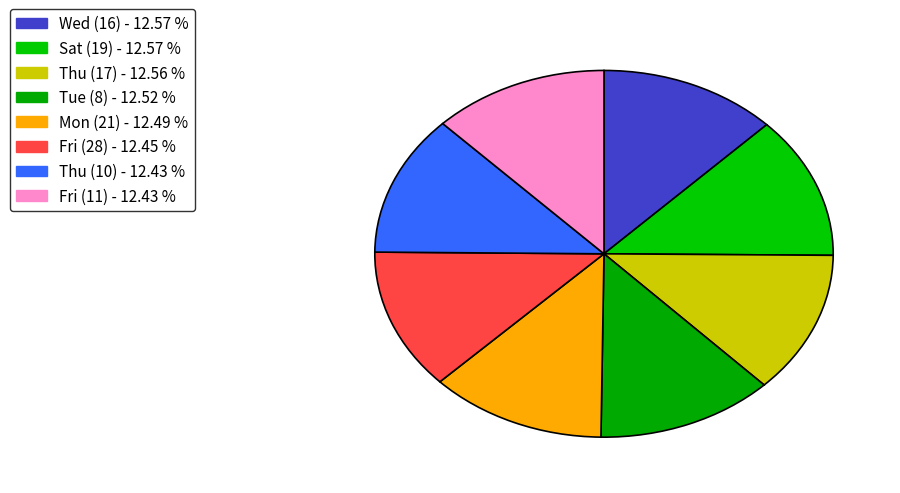

How many segments does this pie chart have?

8